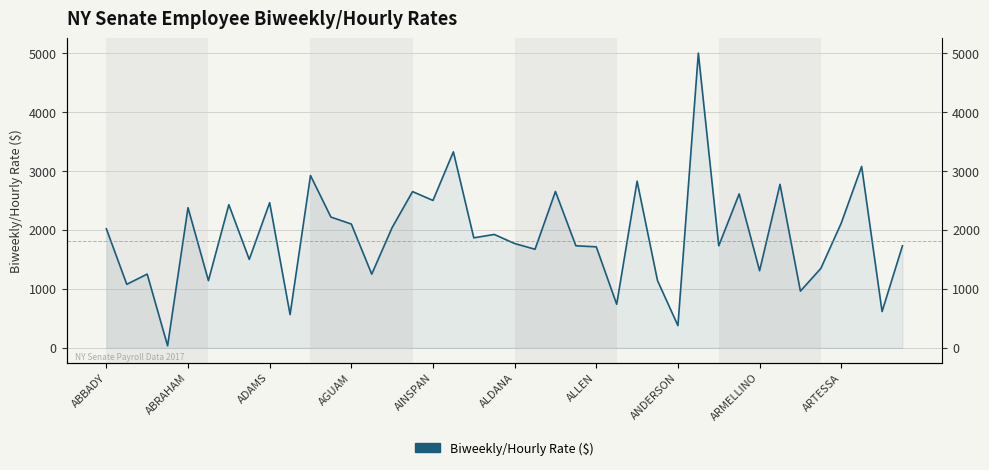

At which category does the chart reach its peak across all series?

29